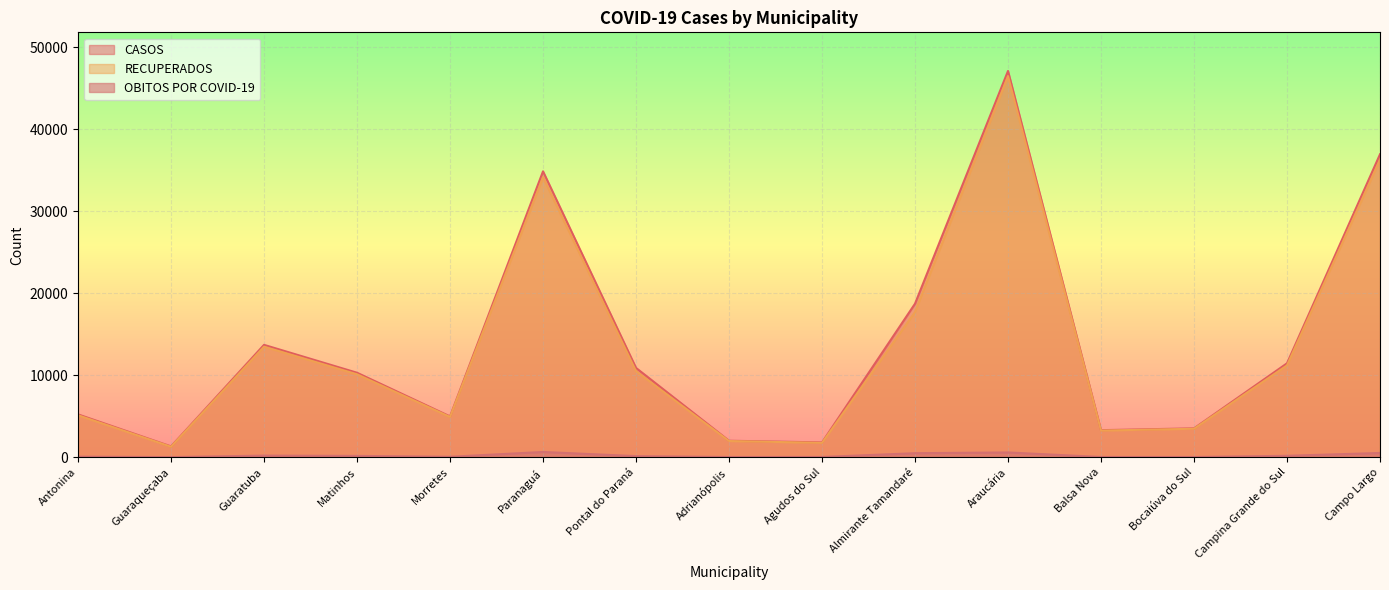

True or false: CASOS and RECUPERADOS cross at least once.

False